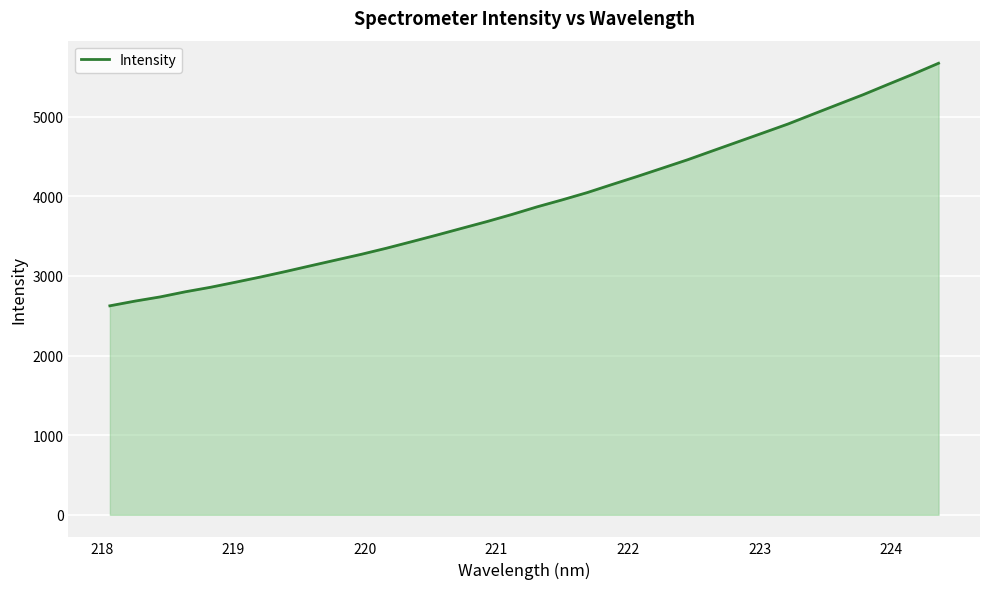

What is the difference between the maximum and minimum values?

3045.7